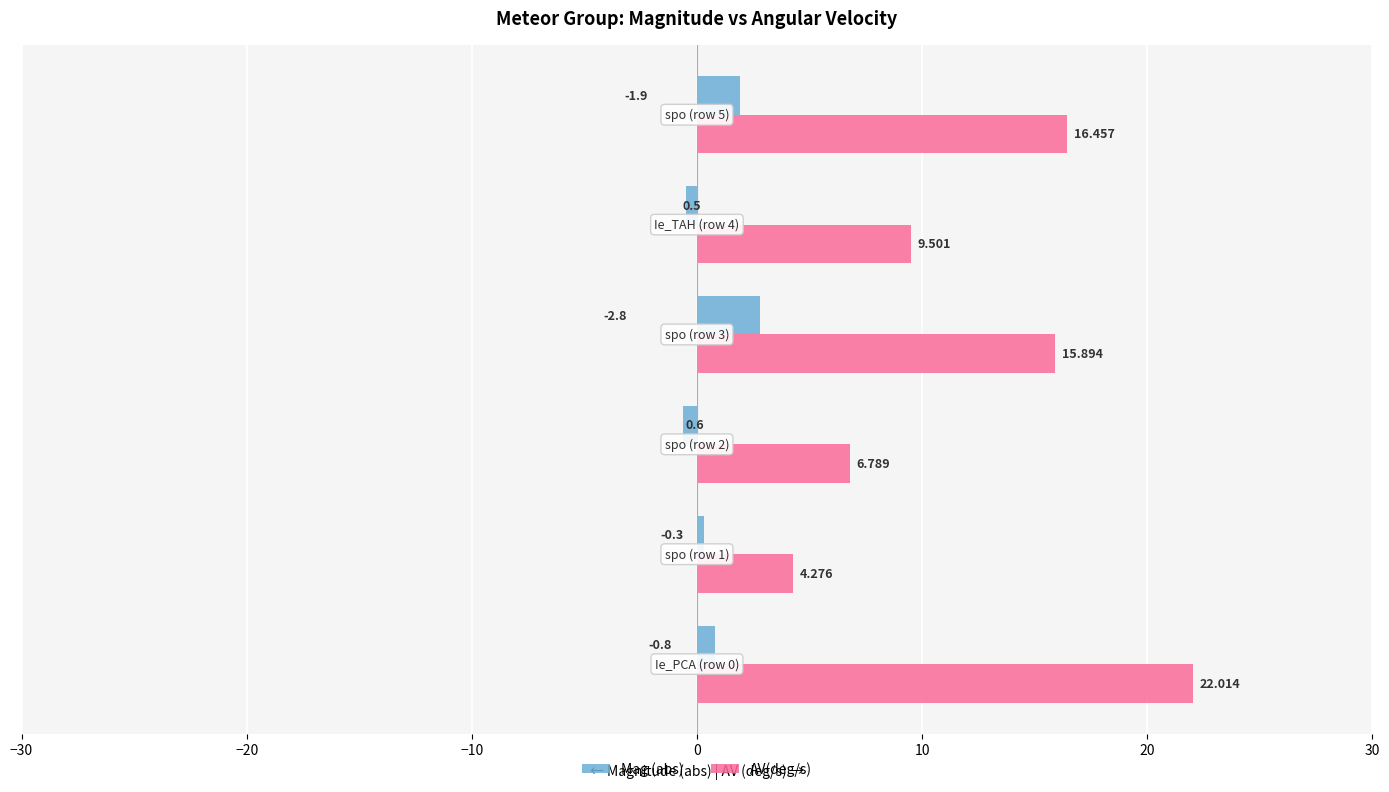

List the series in order of their overall mean, highest first.

AV(deg/s), Mag (abs)